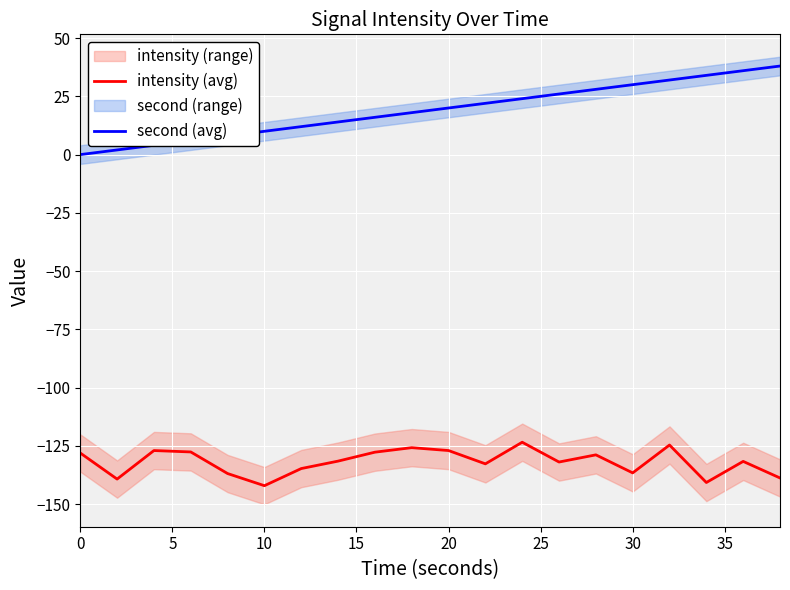

How many categories are shown in the chart?

20